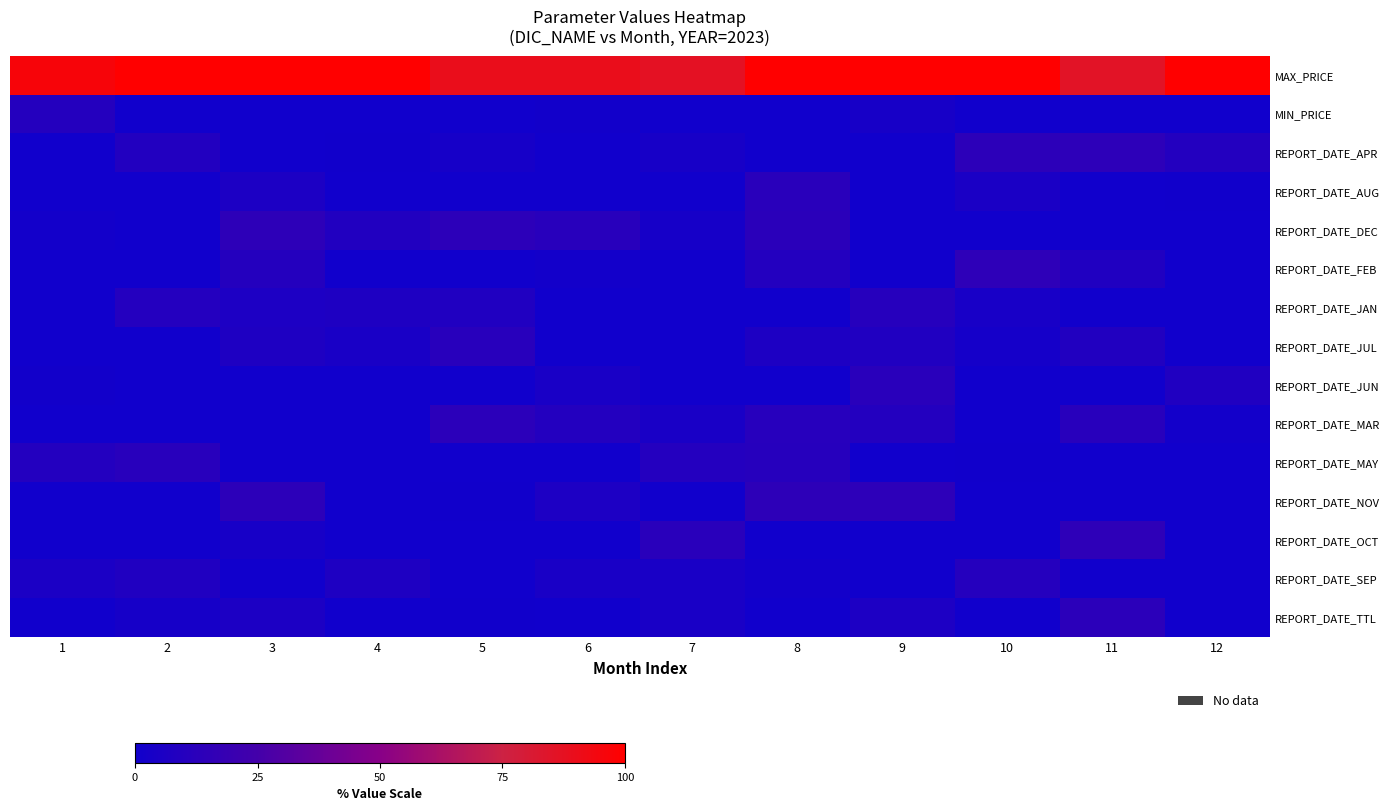

What is the maximum value shown in the chart?

100.0